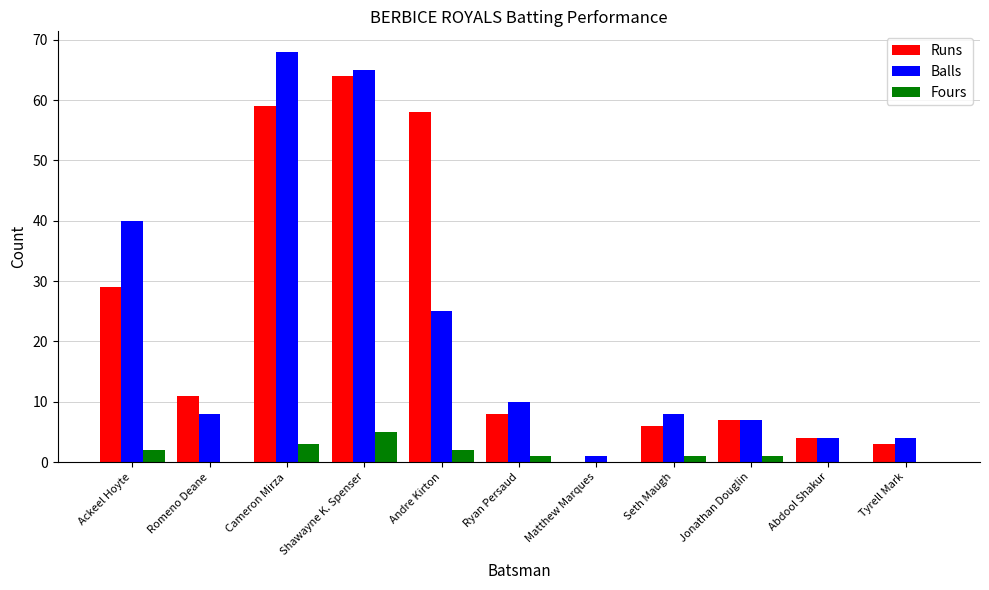

What is the maximum value for Balls?

68